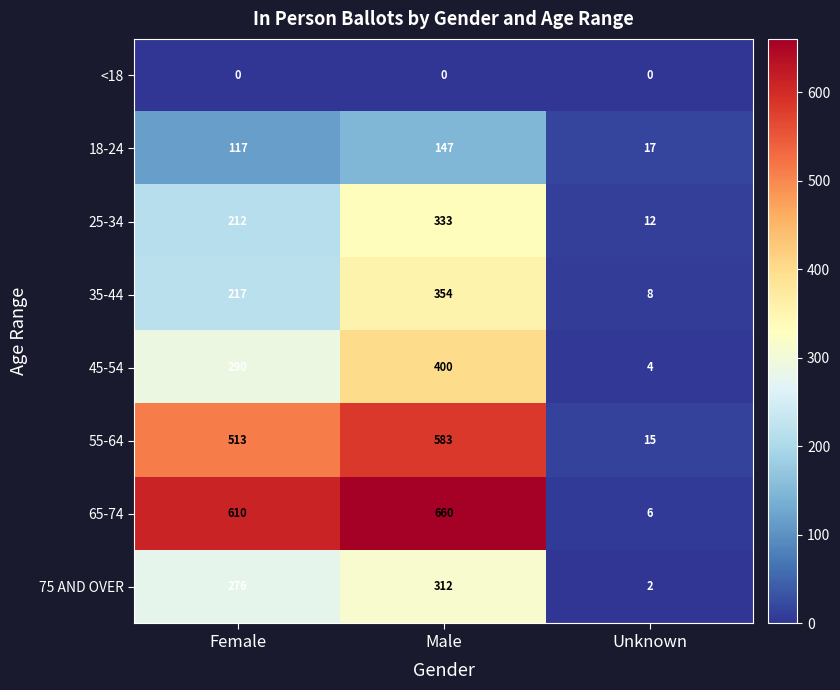

Which category has the highest value in the 75 AND OVER series?

Male